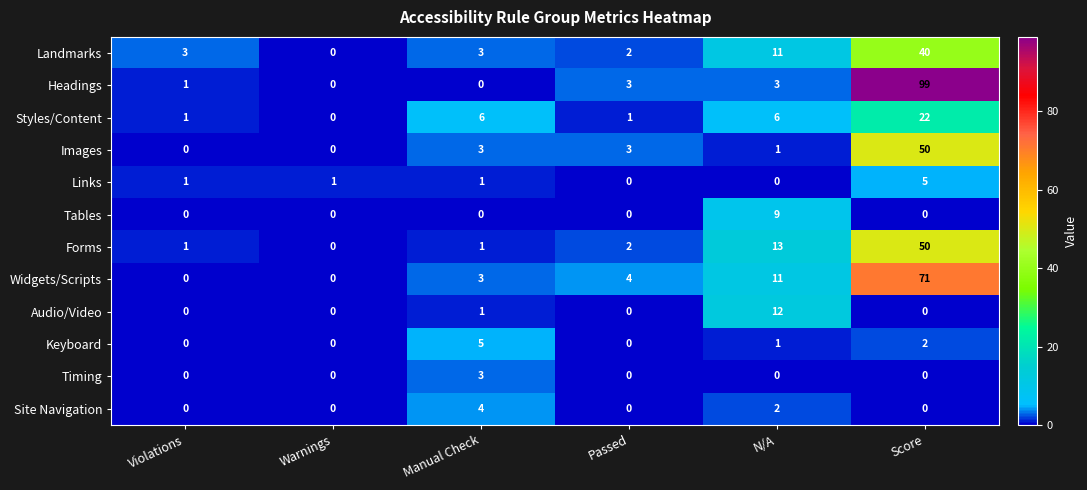

What is the highest value of the Landmarks series?

40